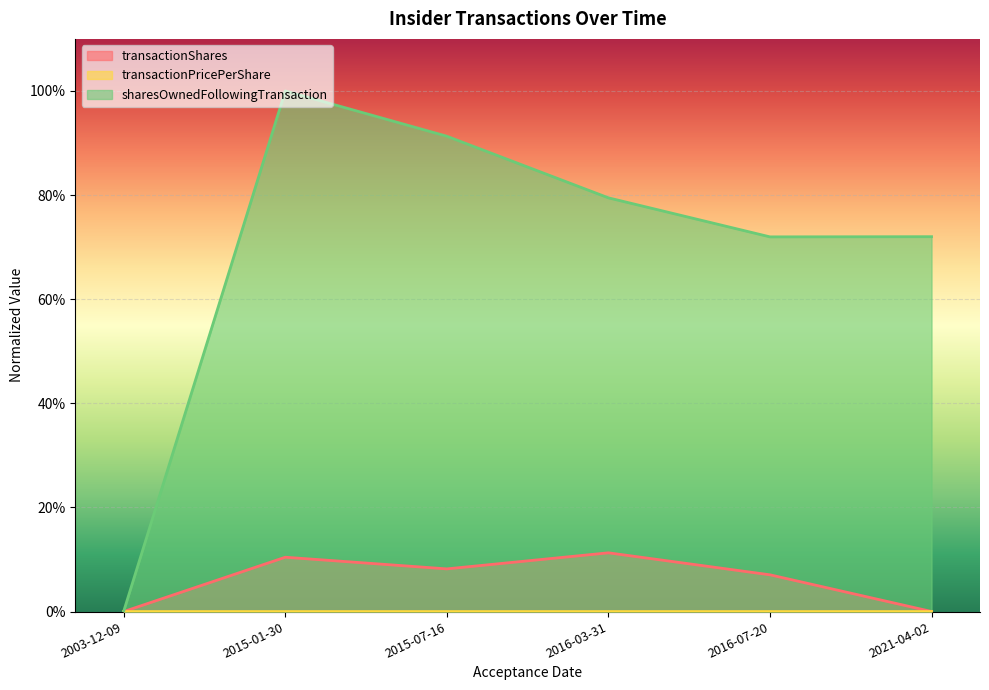

True or false: transactionShares and transactionPricePerShare cross at least once.

False